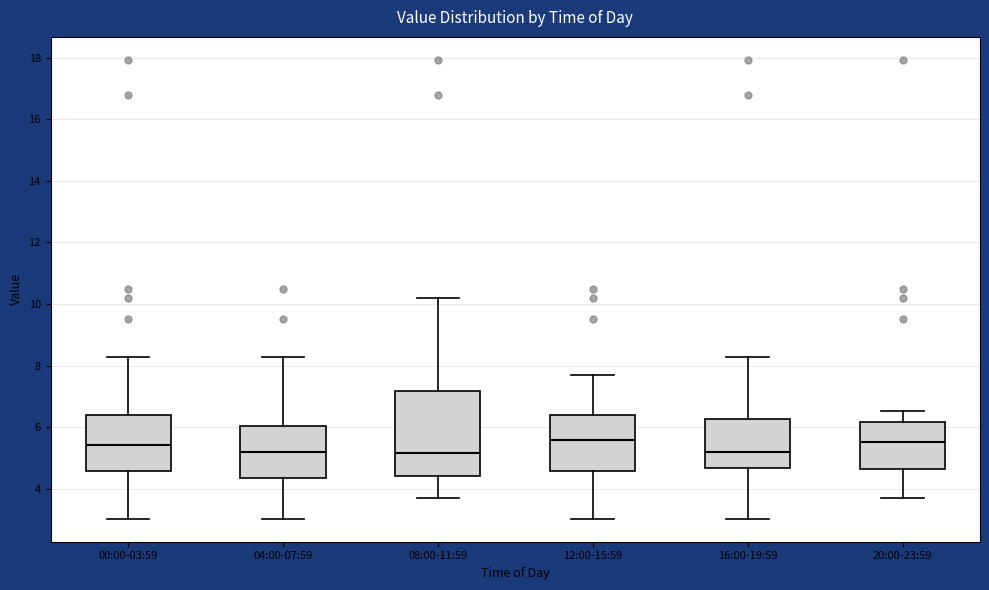

Reading left to right, transcribe this box plot: for each box, give where its median line is, the range the box spans, and where its two whiskers end, as read against the y-axis. The values are not printed on the chart, so give them approximately, as read against the axis.

00:00-03:59: median 5.4, box 4.6 to 6.4, whiskers 3.0 to 8.2
04:00-07:59: median 5.2, box 4.4 to 6.0, whiskers 3.0 to 8.2
08:00-11:59: median 5.2, box 4.4 to 7.2, whiskers 3.8 to 10.2
12:00-15:59: median 5.6, box 4.6 to 6.4, whiskers 3.0 to 7.8
16:00-19:59: median 5.2, box 4.6 to 6.2, whiskers 3.0 to 8.2
20:00-23:59: median 5.6, box 4.6 to 6.2, whiskers 3.8 to 6.6